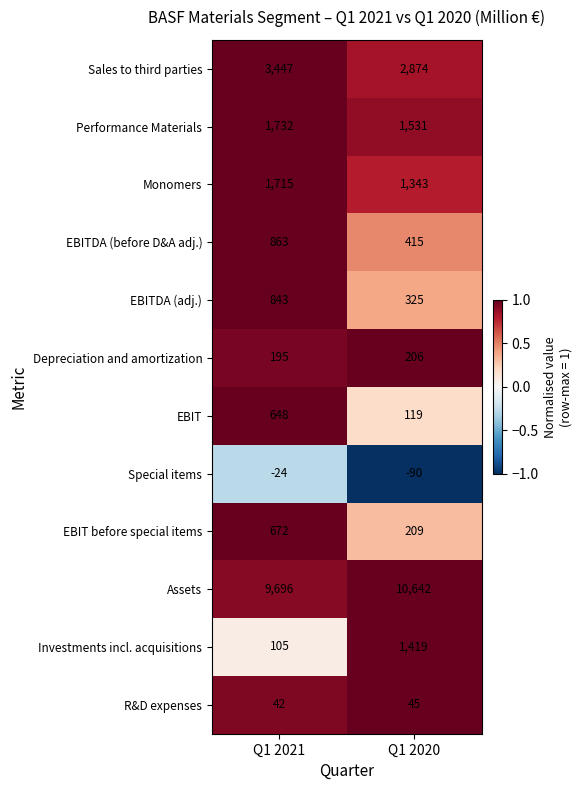

List the series in order of their peak value, highest first.

Assets, Sales to third parties, Performance Materials, Monomers, Investments incl. acquisitions, EBITDA (before D&A adj.), EBITDA (adj.), EBIT before special items, EBIT, Depreciation and amortization, R&D expenses, Special items